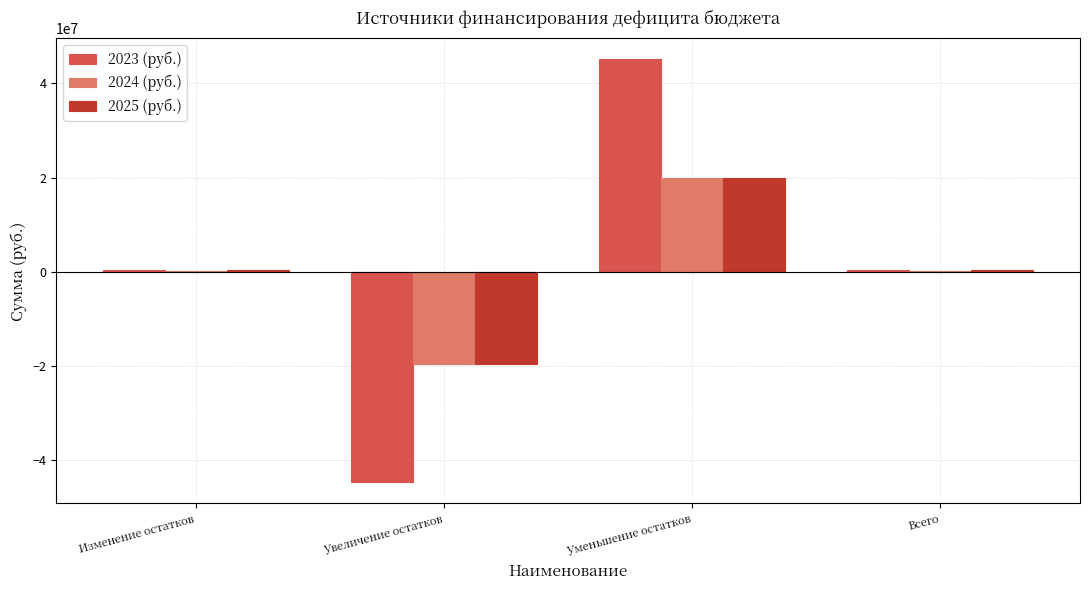

At which category does the chart reach its peak across all series?

Уменьшение остатков